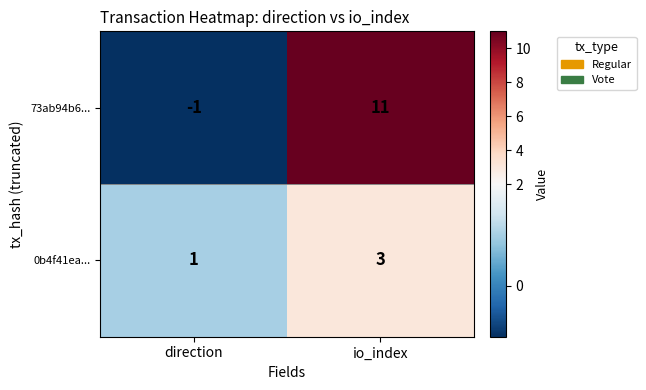

Read the 0b4f41ea... value at io_index.

3